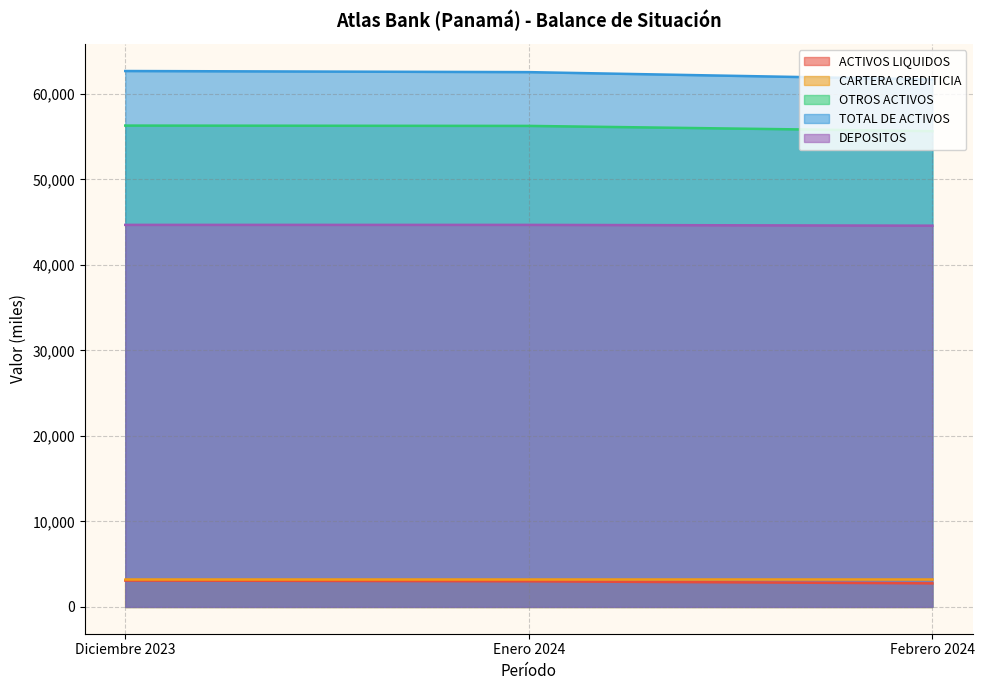

Which series has the largest range (max minus min)?

TOTAL DE ACTIVOS